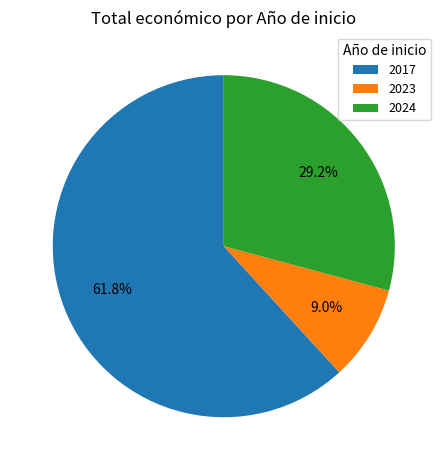

Which slice is the smallest?

2023